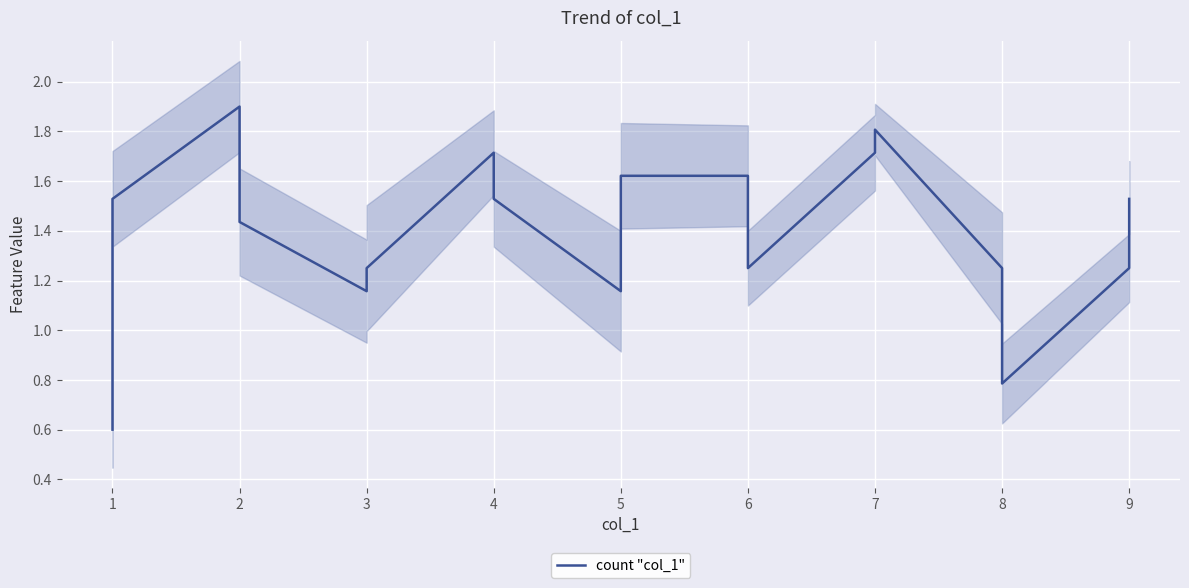

The value at 9 is 0.3. True or false?

False